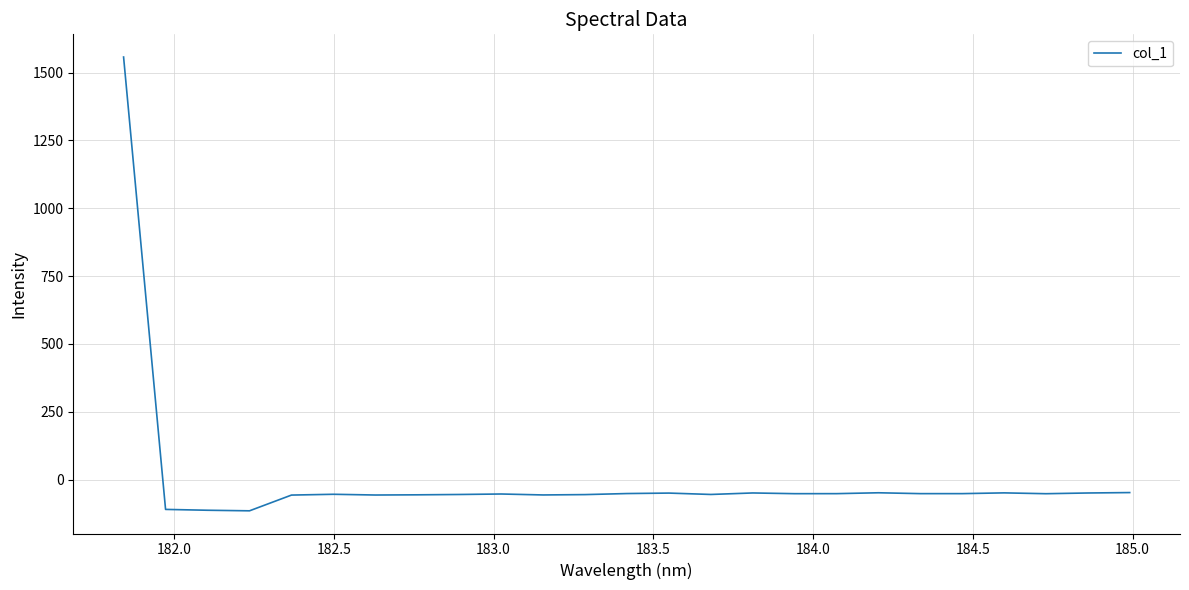

What is the smallest value displayed?

-115.4